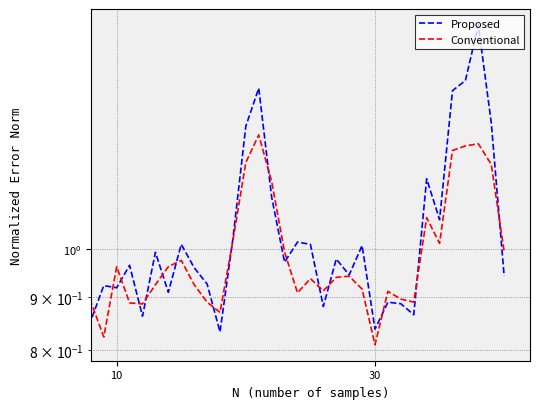

What is the difference between the maximum and minimum values in the Proposed series?

0.8